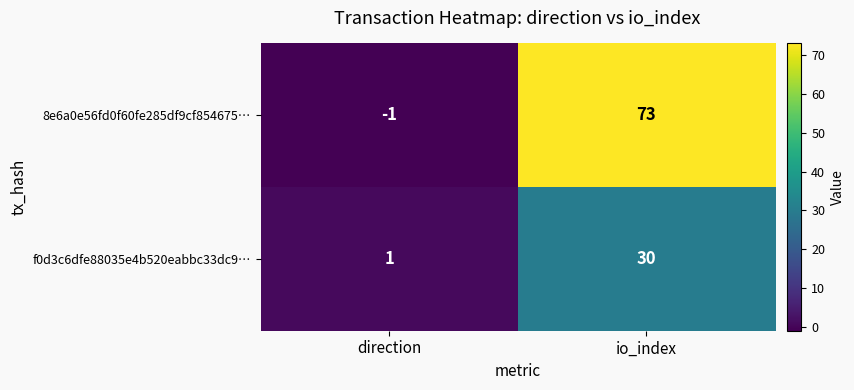

Which category has the highest value in the 8e6a0e56fd0f60fe285df9cf854675… series?

io_index